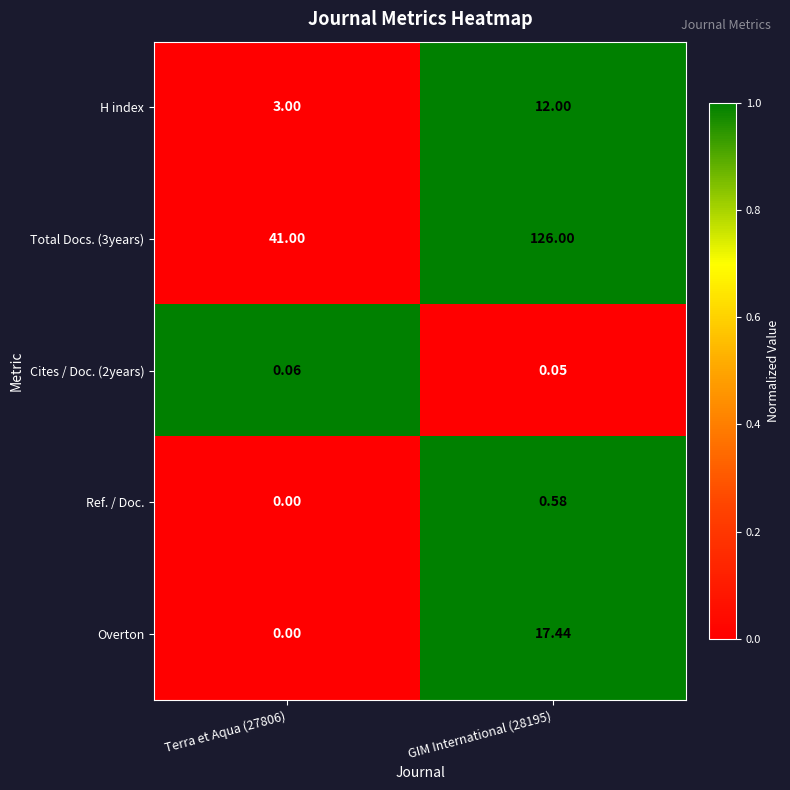

Is the value of Cites / Doc. (2years) at GIM International (28195) greater than the value of H index at Terra et Aqua (27806)?

No